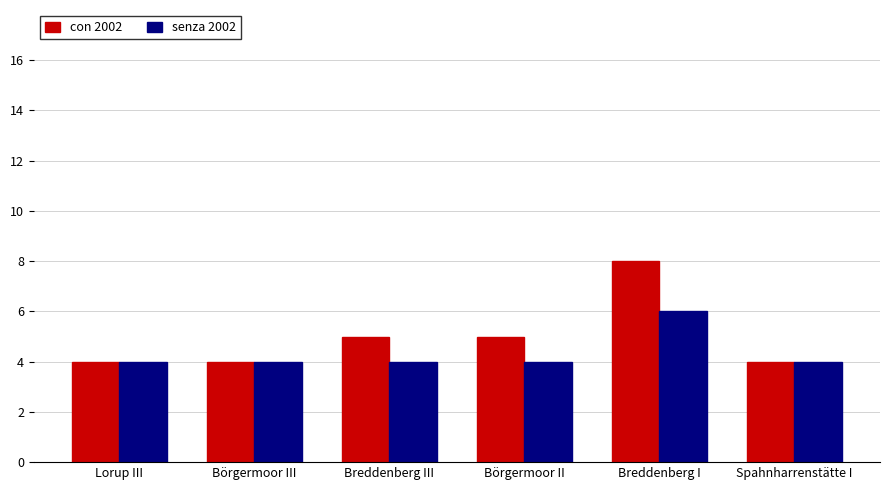

What is the total value across all series at Börgermoor III?

8